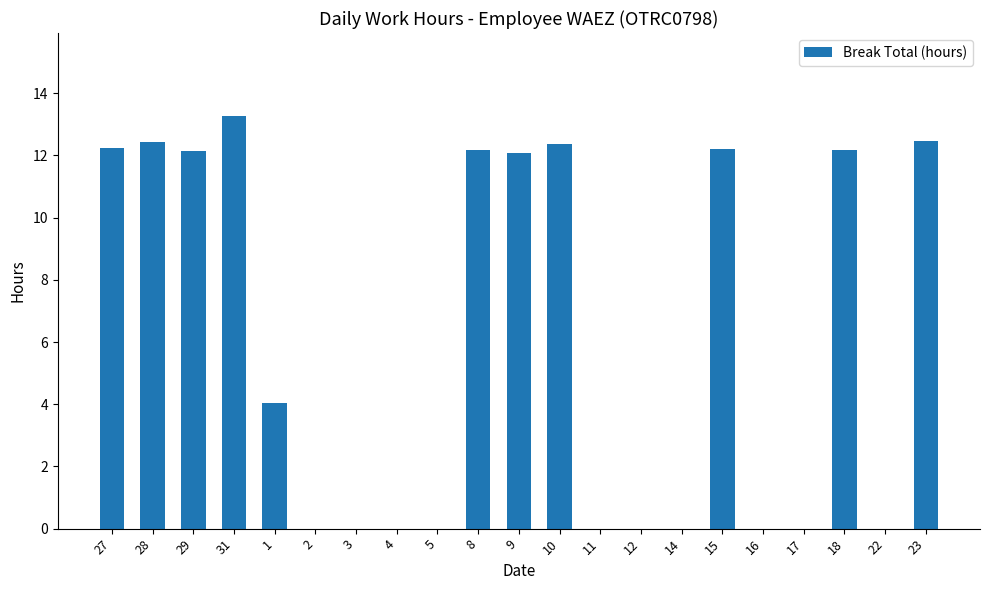

What is the change in value from 1 to 12?

-4.0